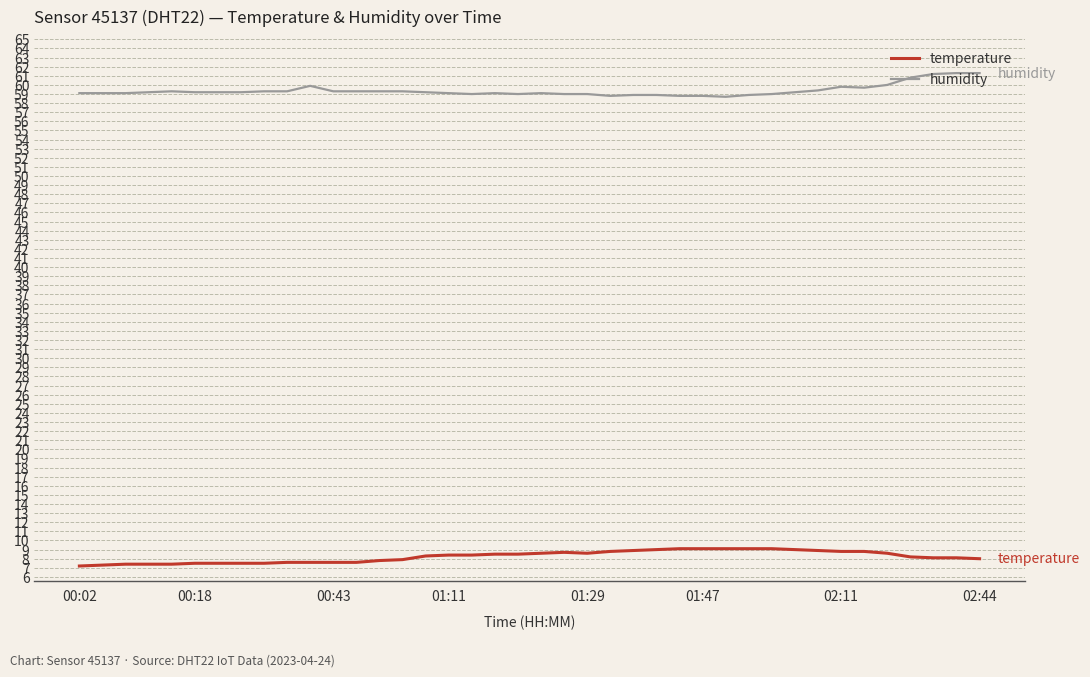

What is the maximum value for temperature?

9.1